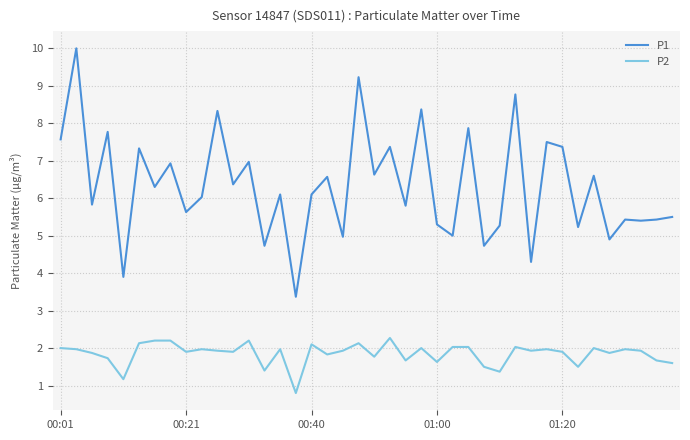

What is the maximum value shown in the chart?

10.0